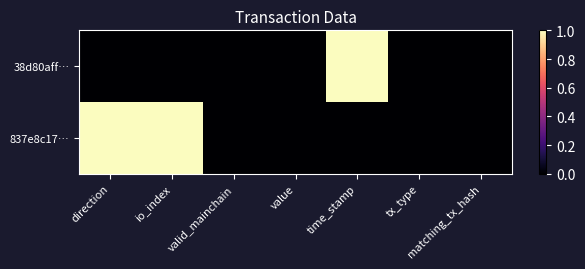

List the series in order of their peak value, highest first.

38d80aff…, 837e8c17…